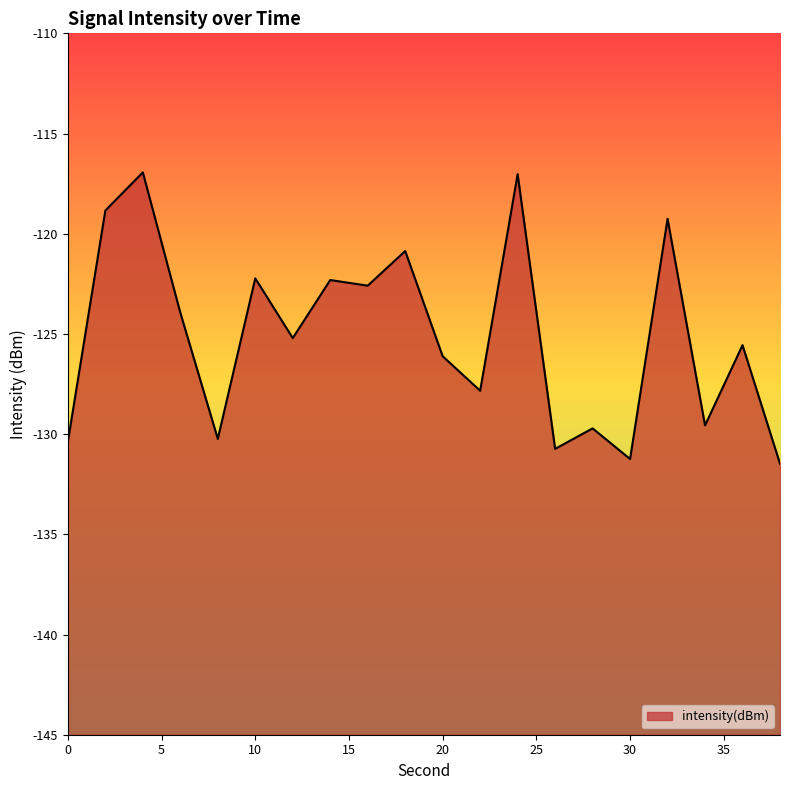

How many distinct data groups are displayed?

1